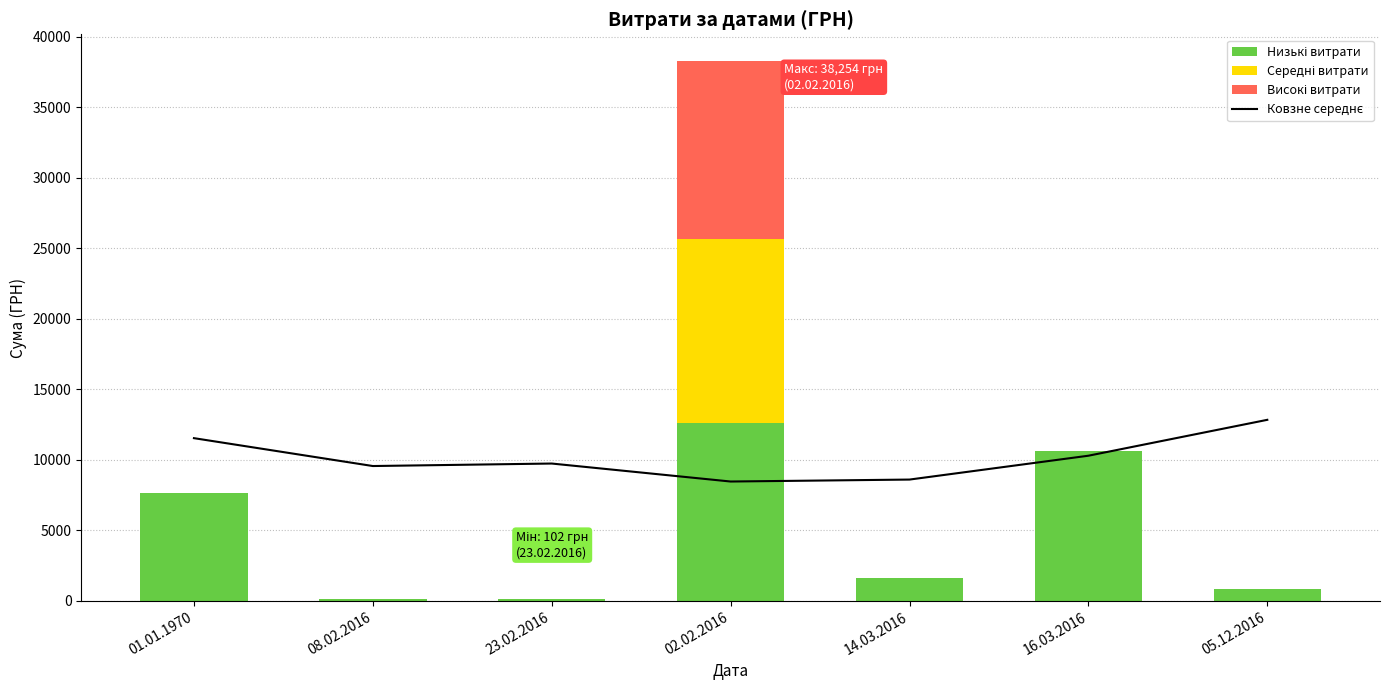

Approximately how many times larger is the value at 05.12.2016 compared to 14.03.2016?

1.5